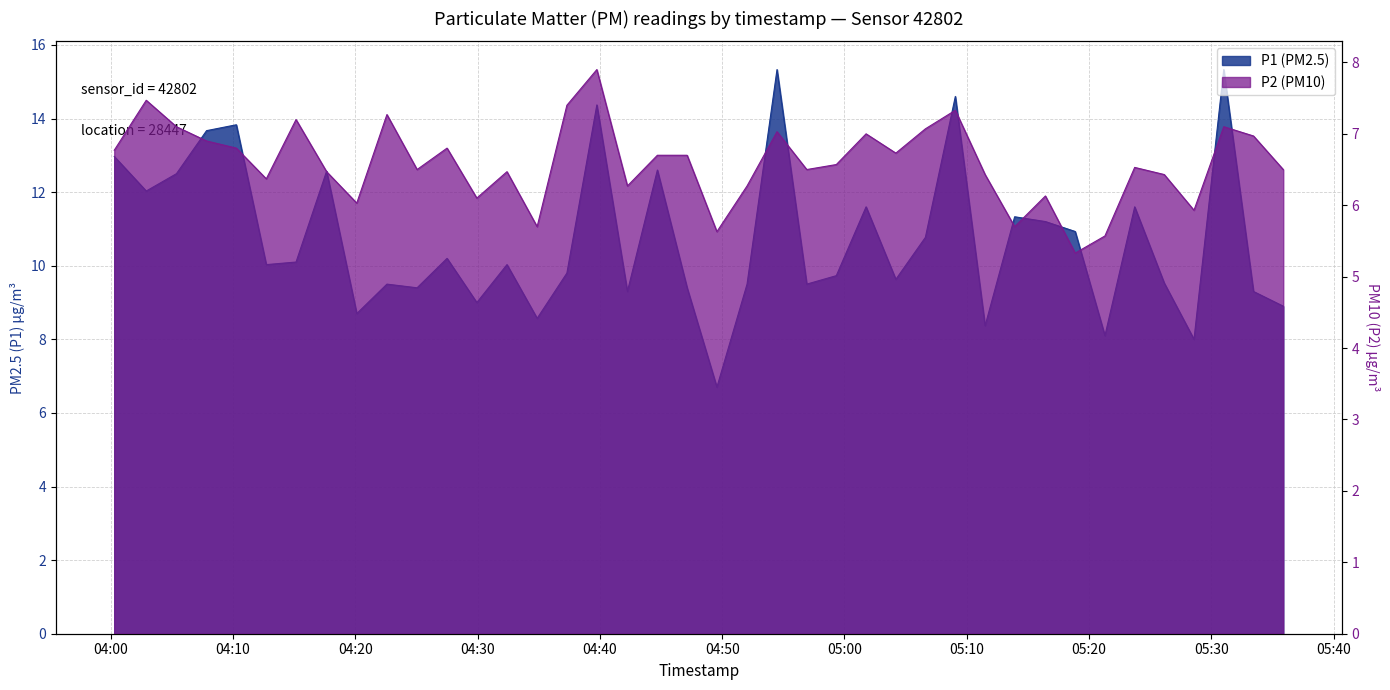

What is the spread (max minus min) of values at 2023-06-01T04:34:52?

2.9